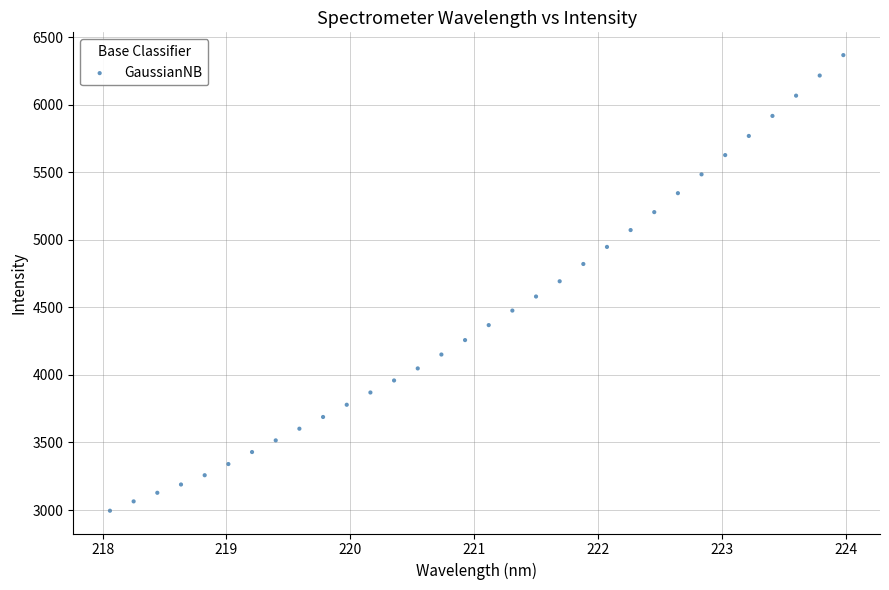

What is the range of Y values (max minus min)?

3372.6